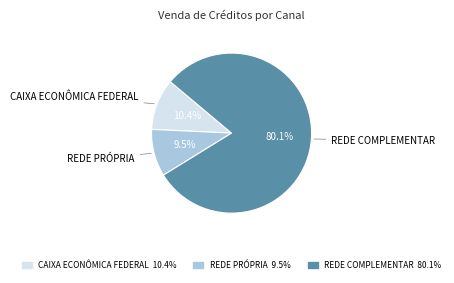

How many slices are in this pie chart?

3